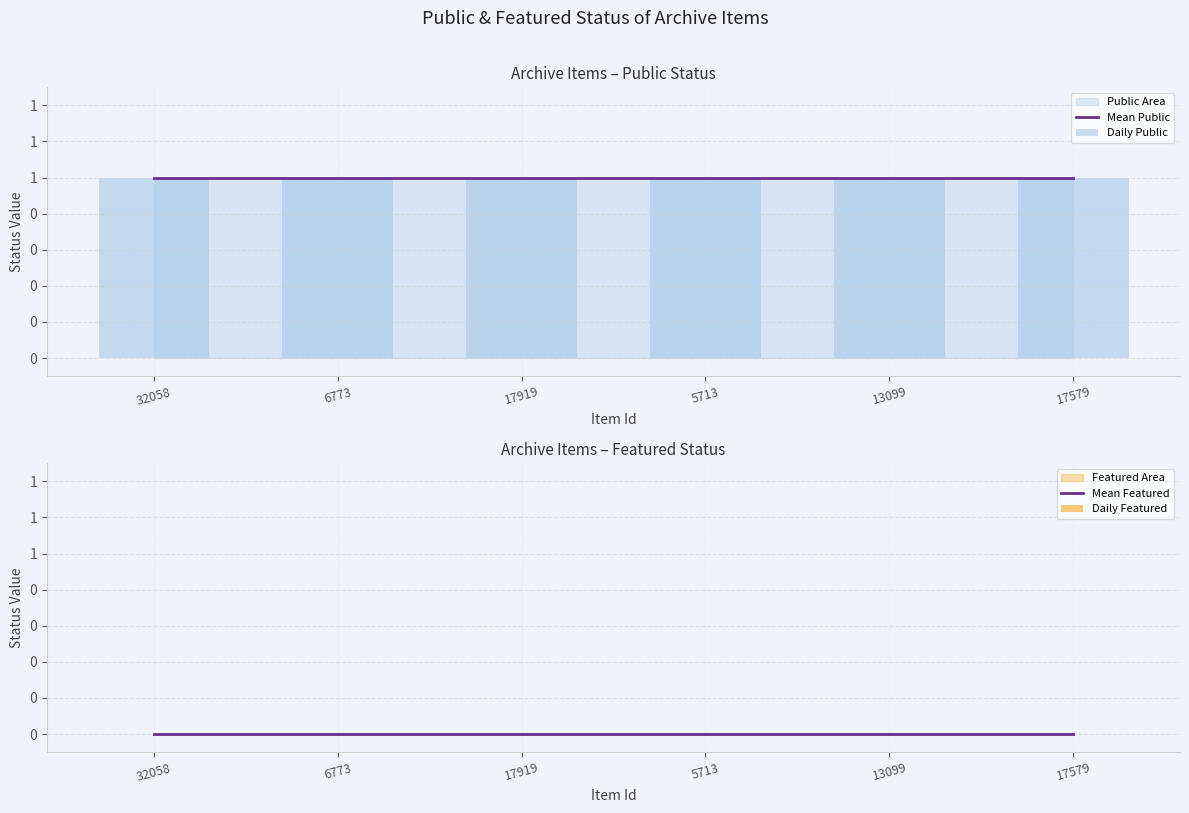

What is the maximum value for Daily Public?

1